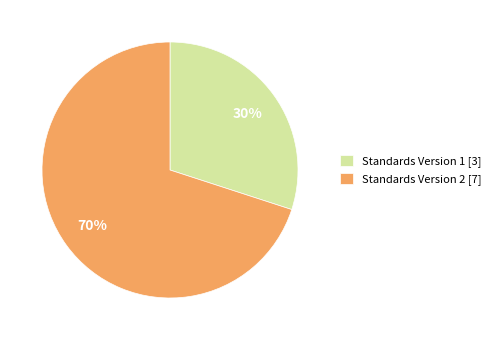

What percentage is the Standards Version 1 [3] slice, to the nearest percent?

30%